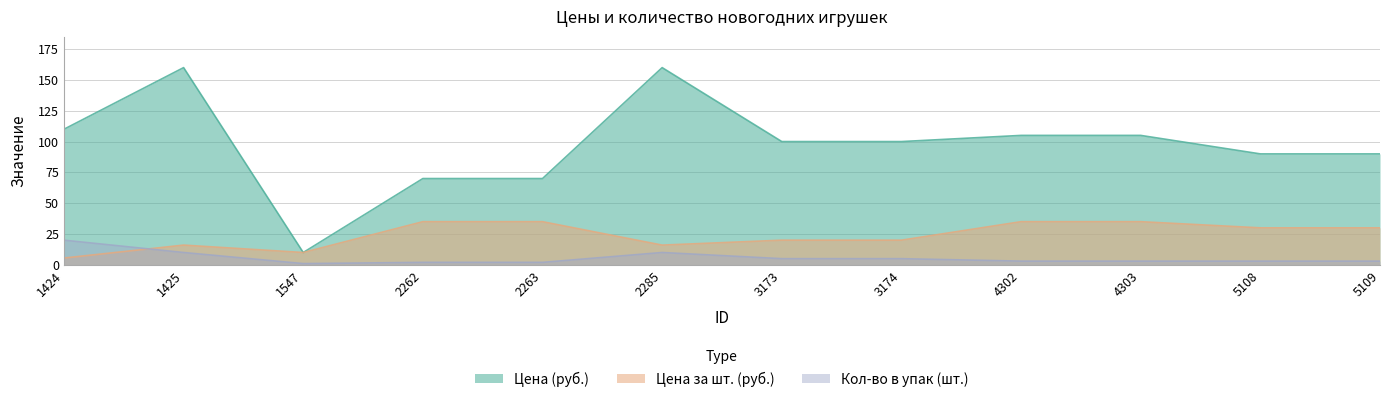

Is the value of Цена (руб.) at 1424 greater than the value of Кол-во в упак (шт.) at 4303?

Yes